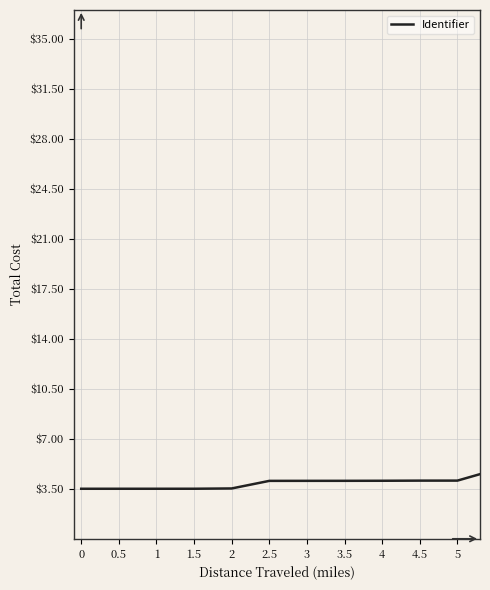

What is the greatest value displayed?

35.0